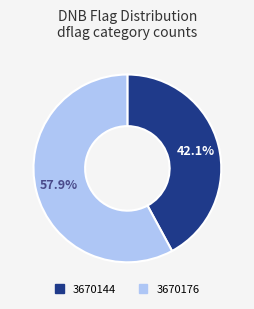

Is it true that 3670144 is 33% of the pie?

False